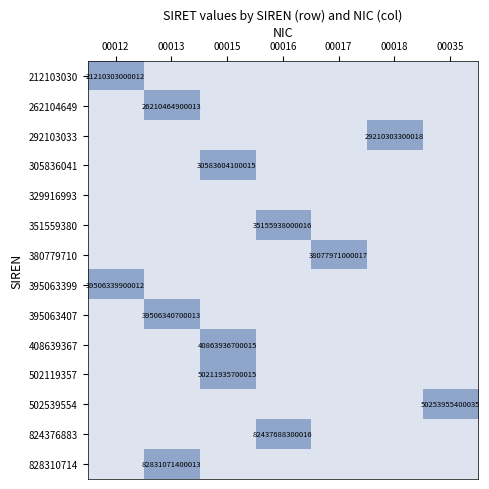

The 395063399 series shows 62018602659689 at 00012. True or false?

False